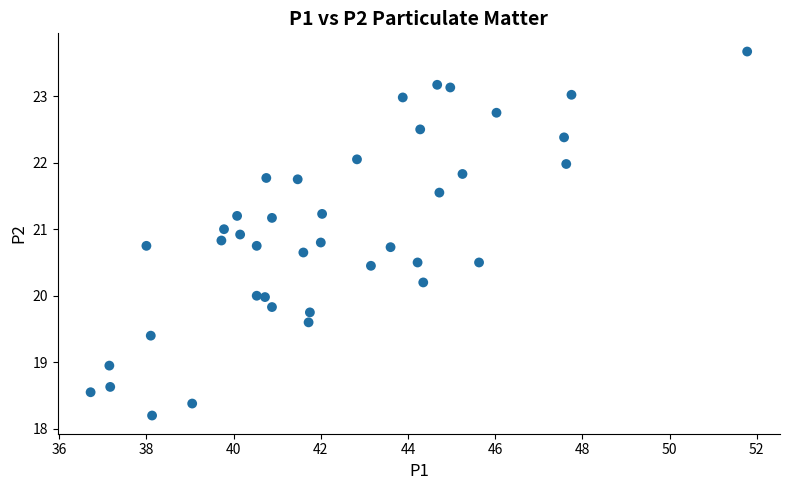

What is the range of X values (max minus min)?

15.1